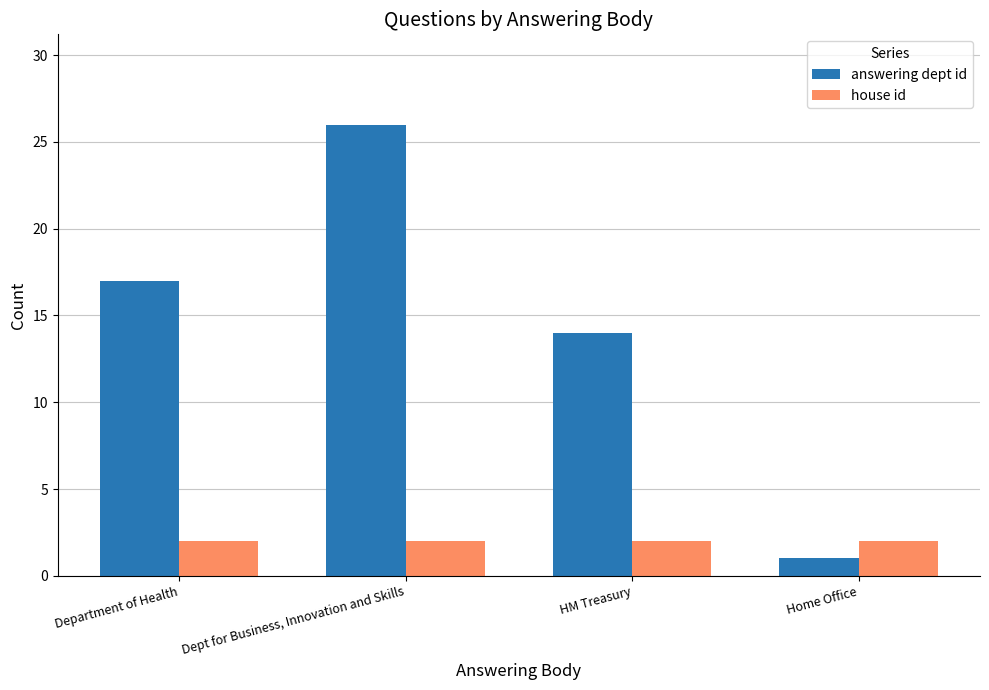

What is the difference between the answering dept id values at Home Office and HM Treasury?

13